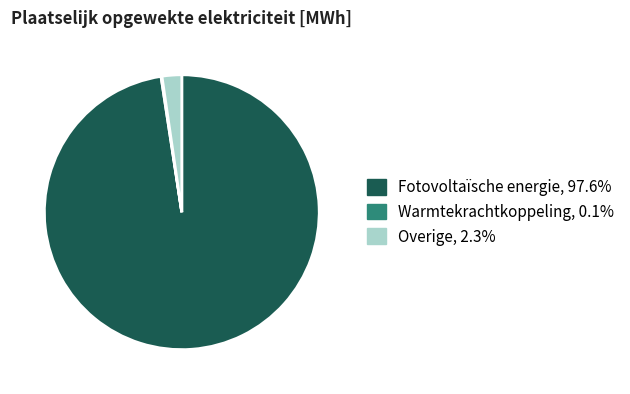

Which category accounts for the majority?

Fotovoltaïsche energie